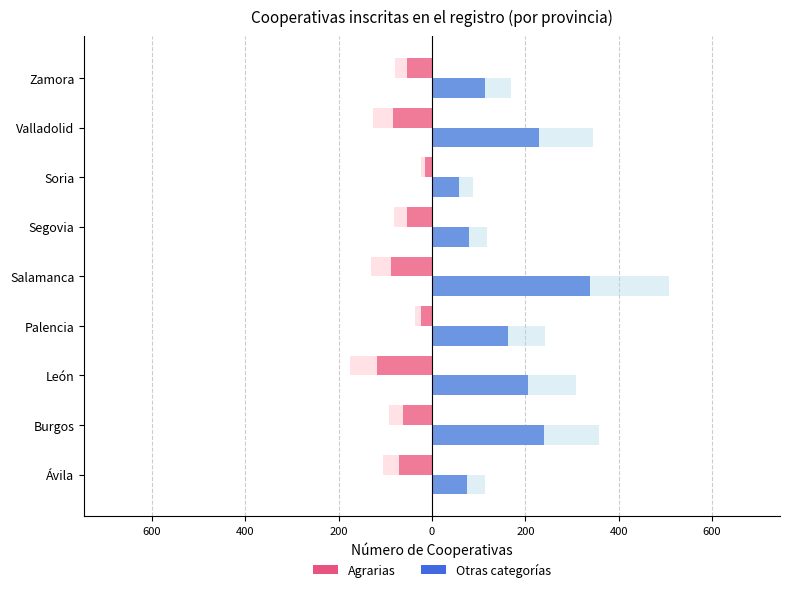

What is the sum of all Otras categorías values?

1500